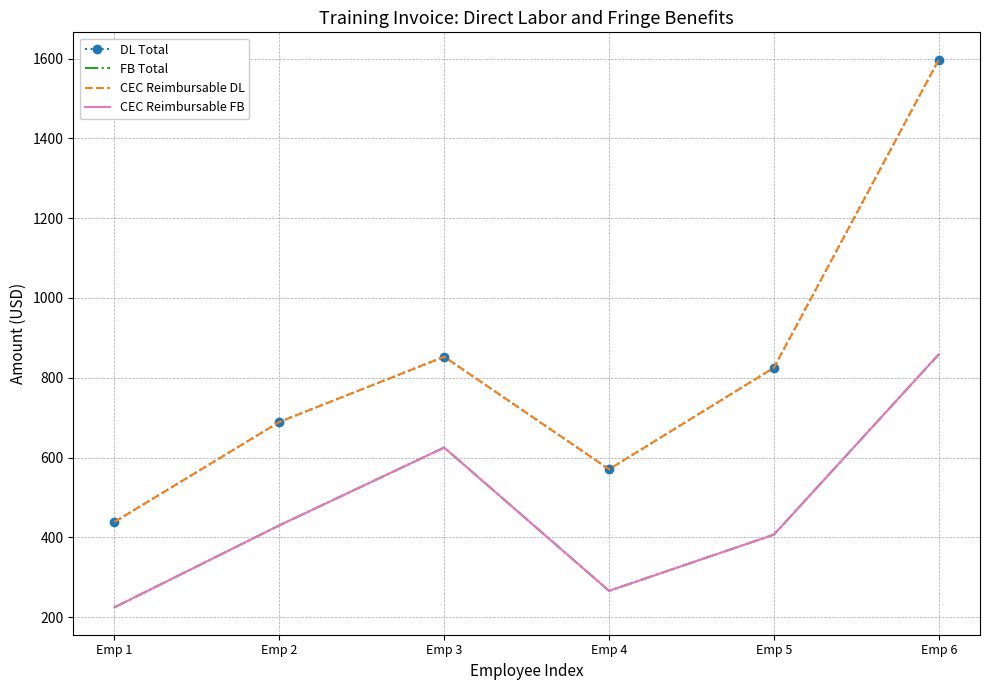

The value of CEC Reimbursable FB at Emp 1 is 224.6. True or false?

True